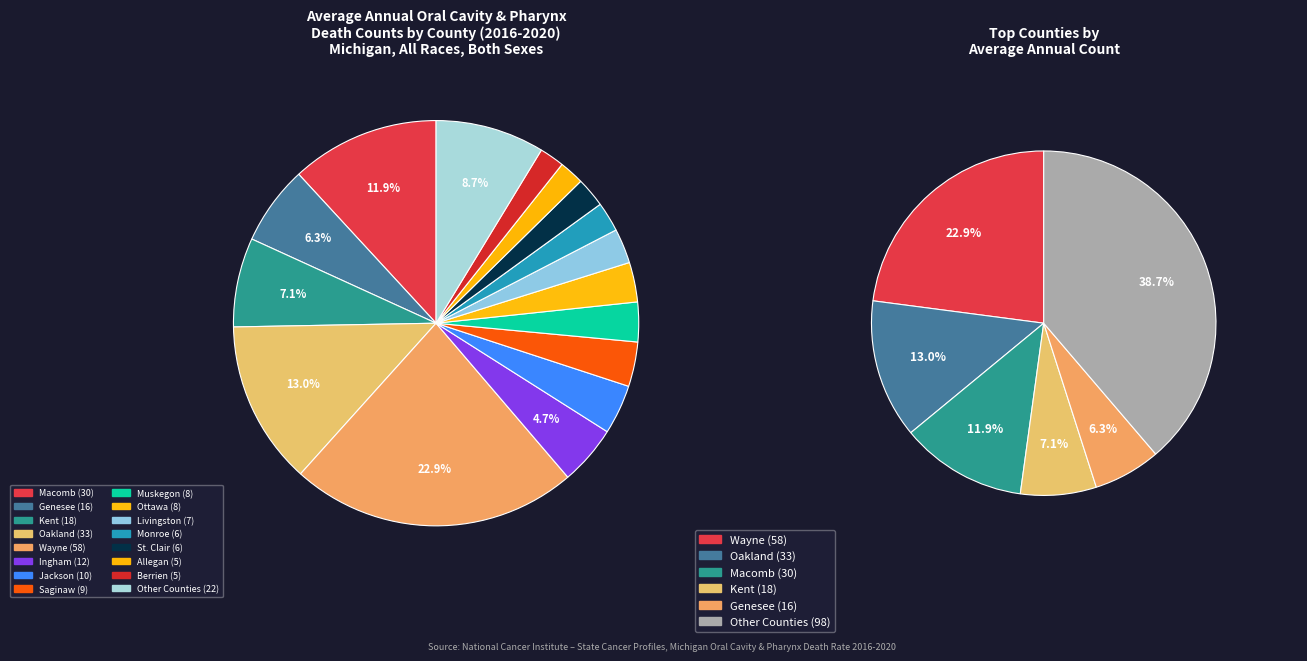

To the nearest percent, what percentage of the pie is Livingston?

3%